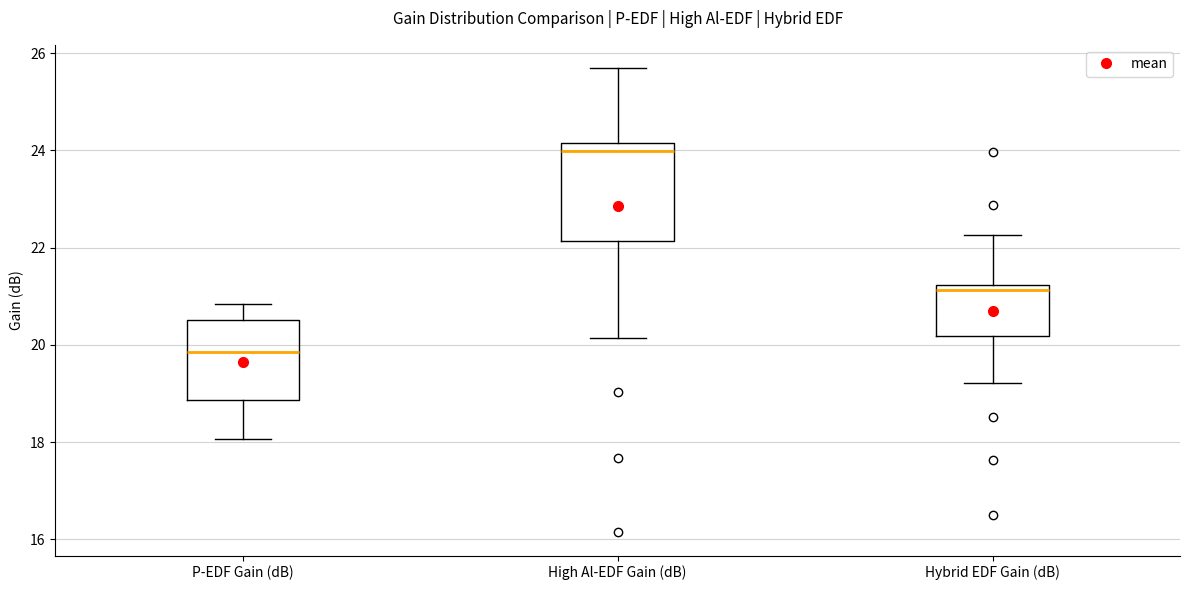

Which box has the lowest median line?

P-EDF Gain (dB)